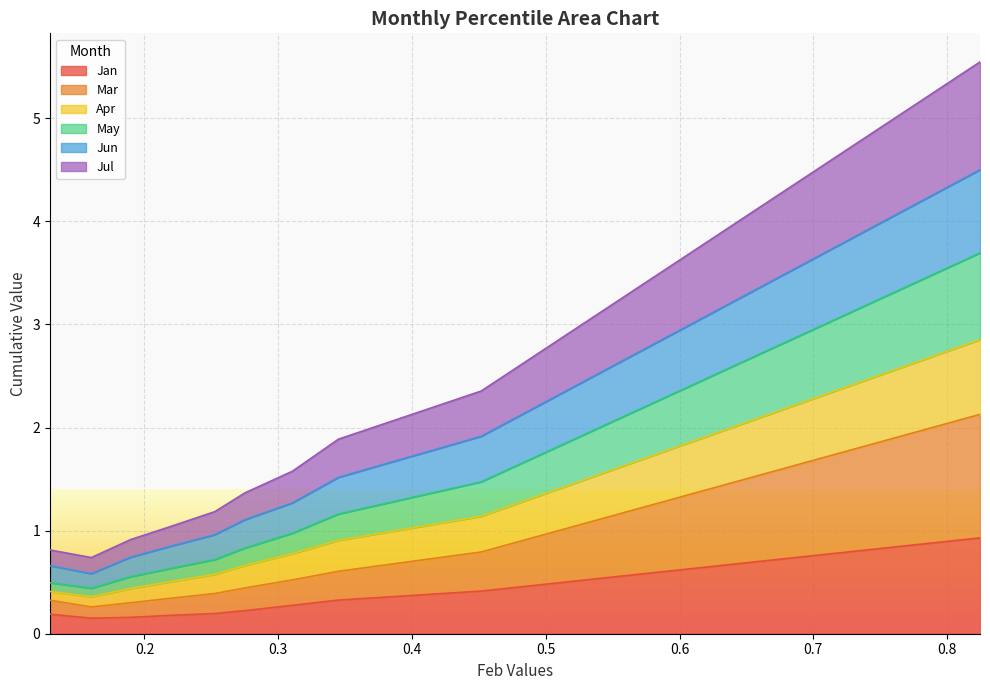

At pct25, list the series in order from largest to smallest.

Apr, May, Jun, Jul, Mar, Jan